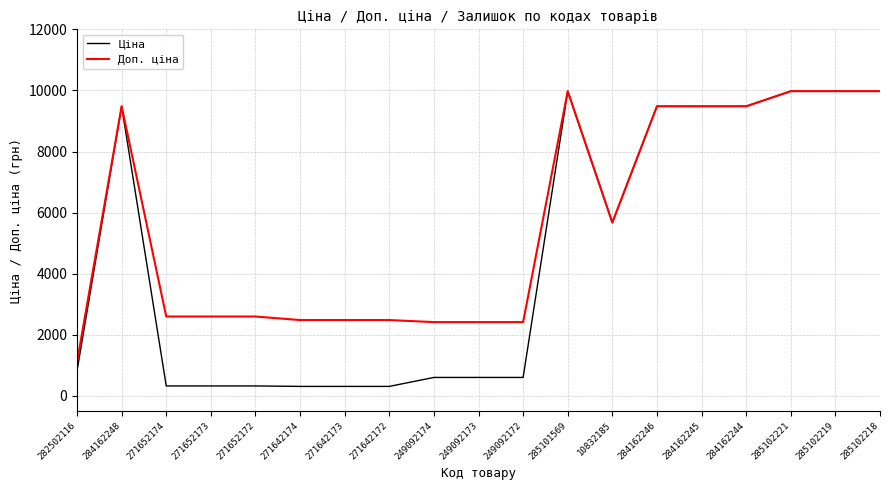

The Доп. ціна series shows 9480.1 at 284162248. True or false?

True